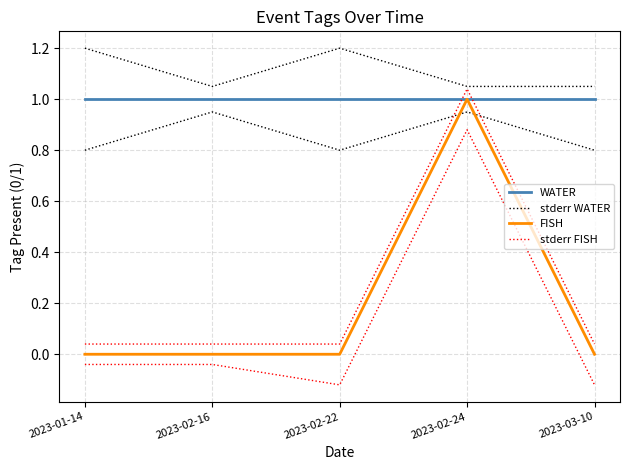

How many interior local valleys does the stderr WATER series have?

1